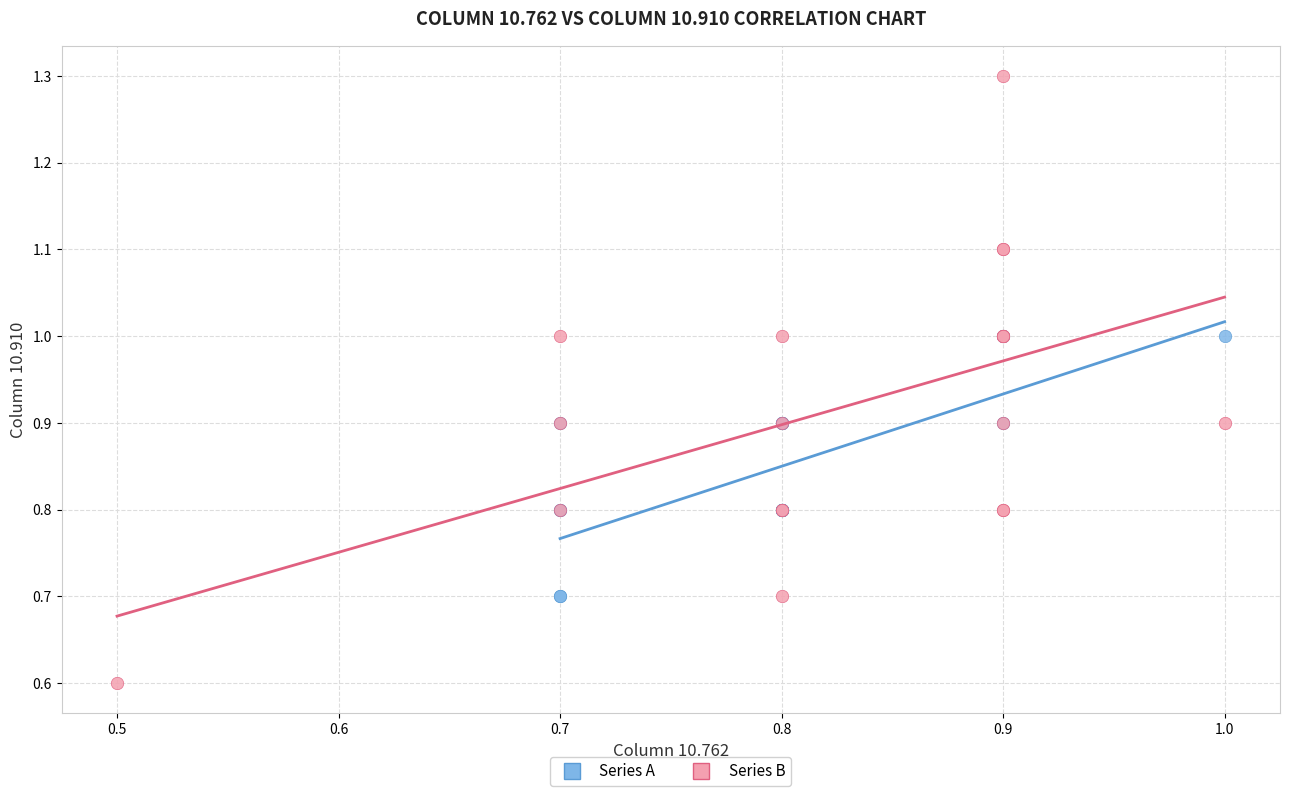

Which series reaches the maximum Y coordinate?

Series B